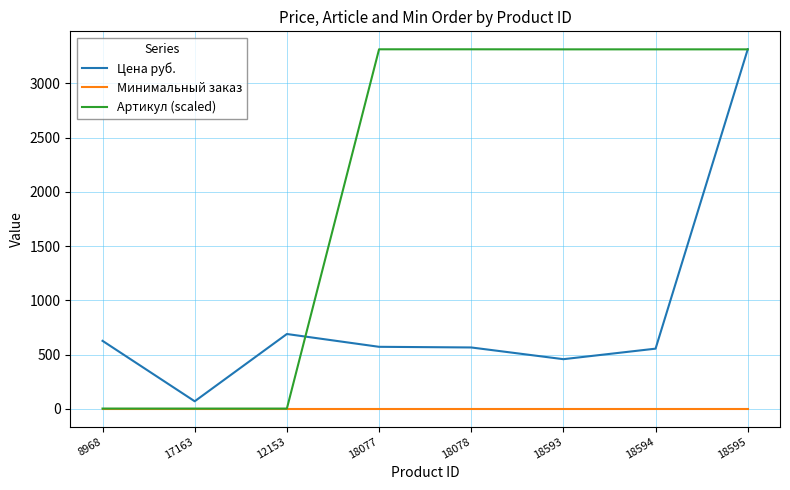

List the series in order of their overall mean, highest first.

Артикул (scaled), Цена руб., Минимальный заказ